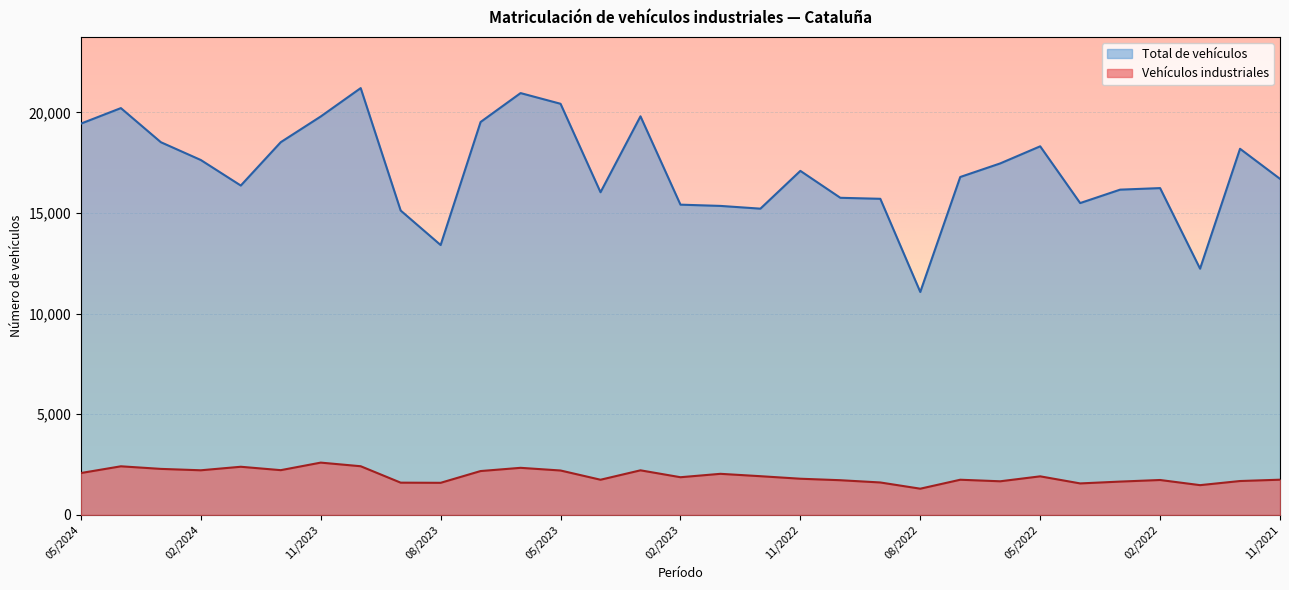

Rank the series at 05/2024 from highest to lowest value.

Total de vehículos, Vehículos industriales